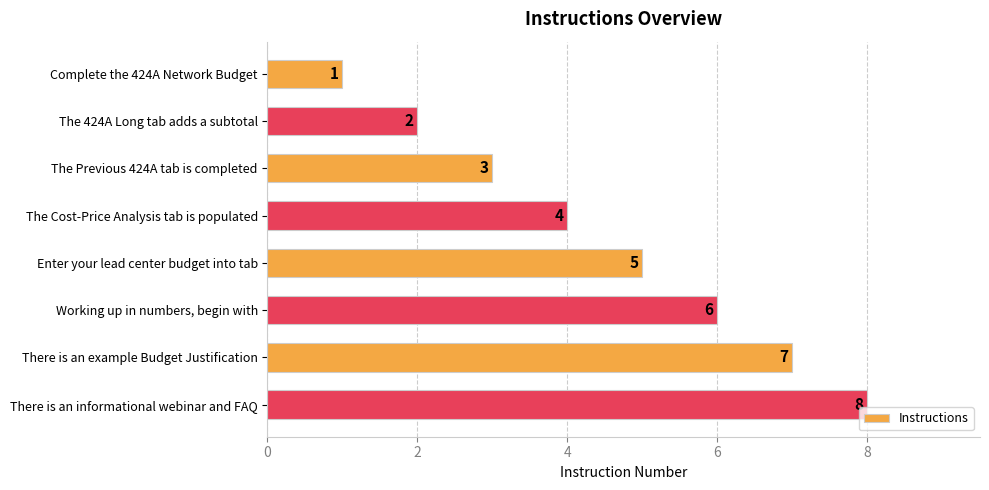

True or false: the data shows 2 at The 424A Long tab adds a subtotal.

True